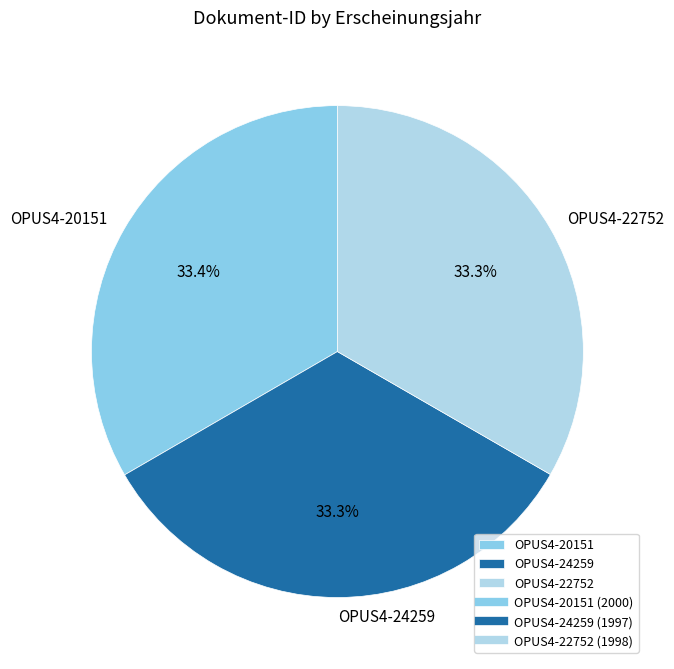

To the nearest percent, what percentage of the pie is OPUS4-22752?

33%